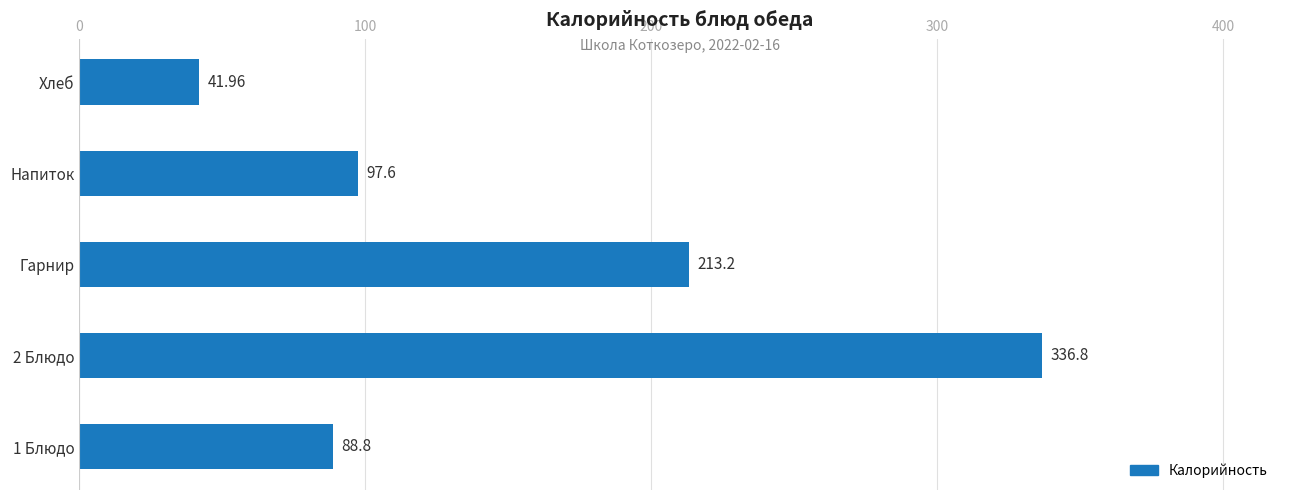

What is the average value?

155.7